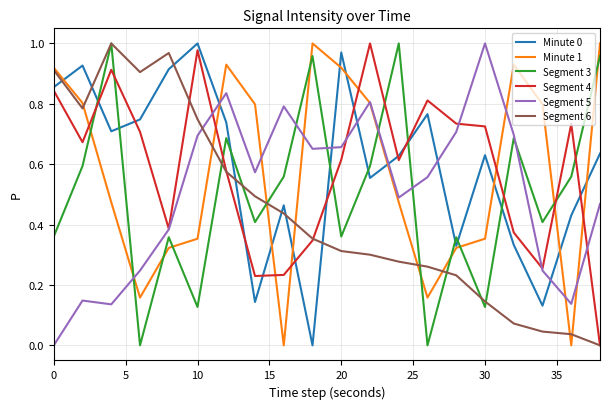

How many times do Segment 4 and Segment 3 cross each other?

9